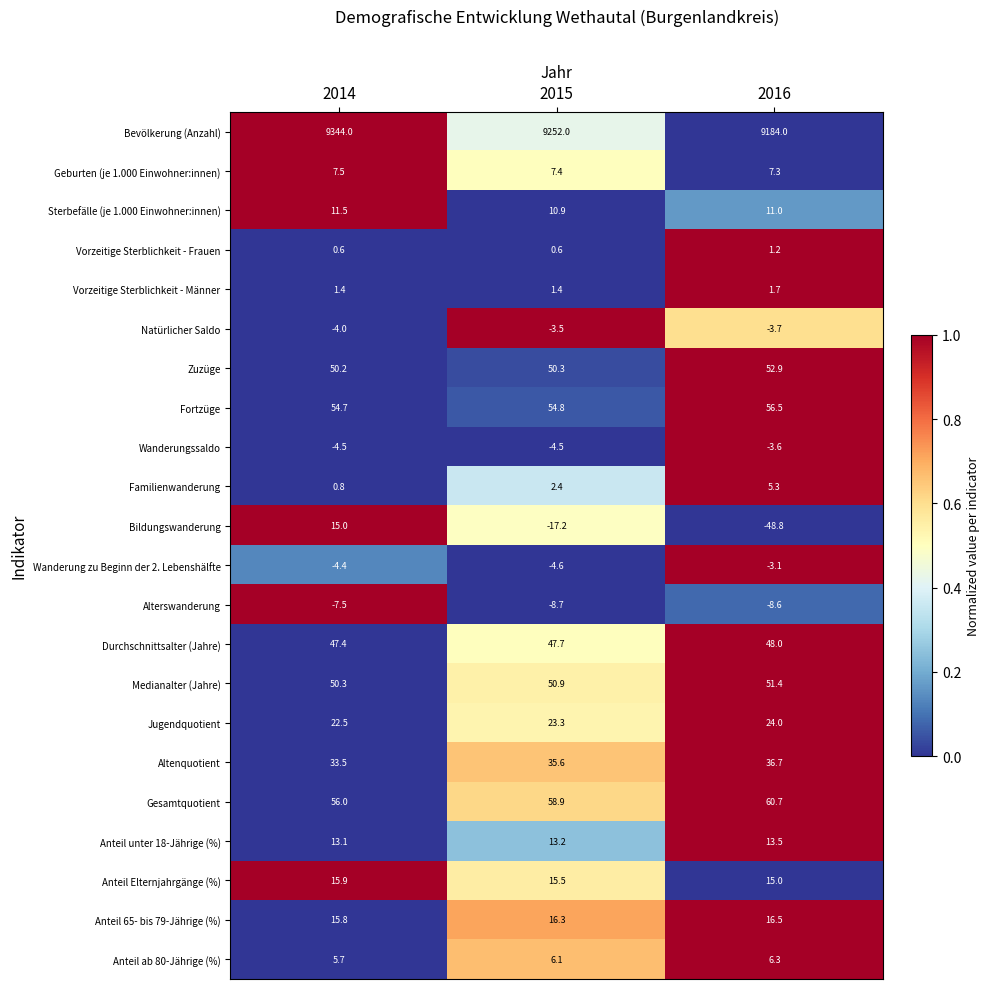

What is the difference between the Anteil Elternjahrgänge (%) values at 2016 and 2014?

0.9